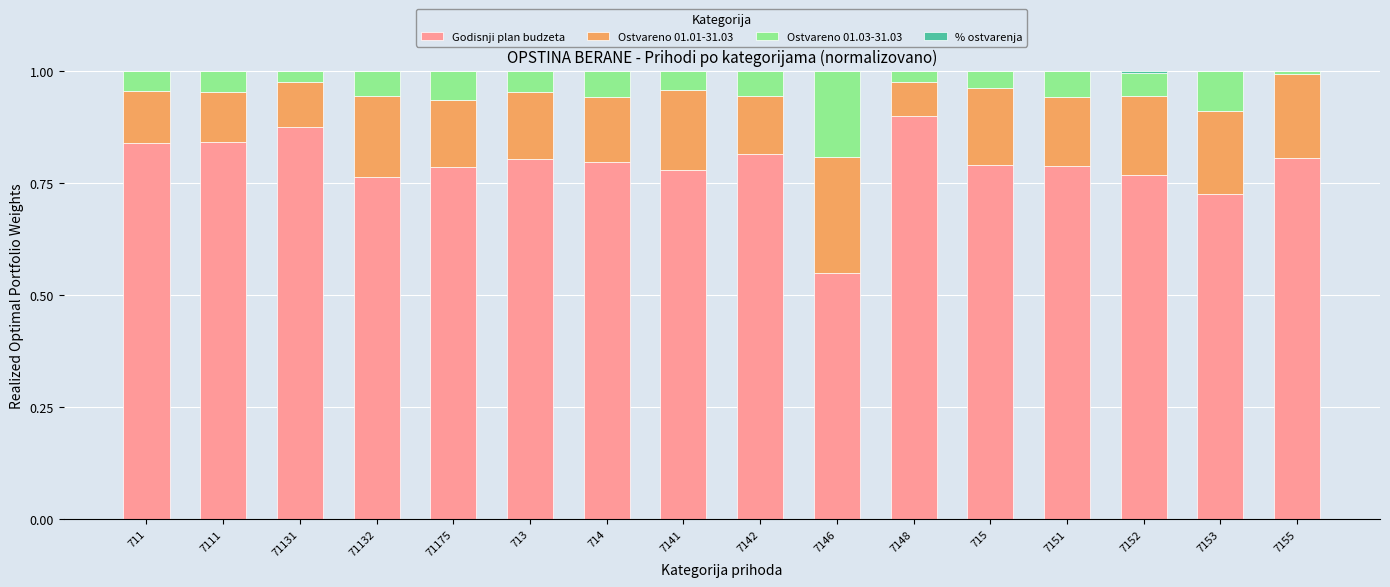

True or false: Godisnji plan budzeta has a value of 0.8 at 7142.

True